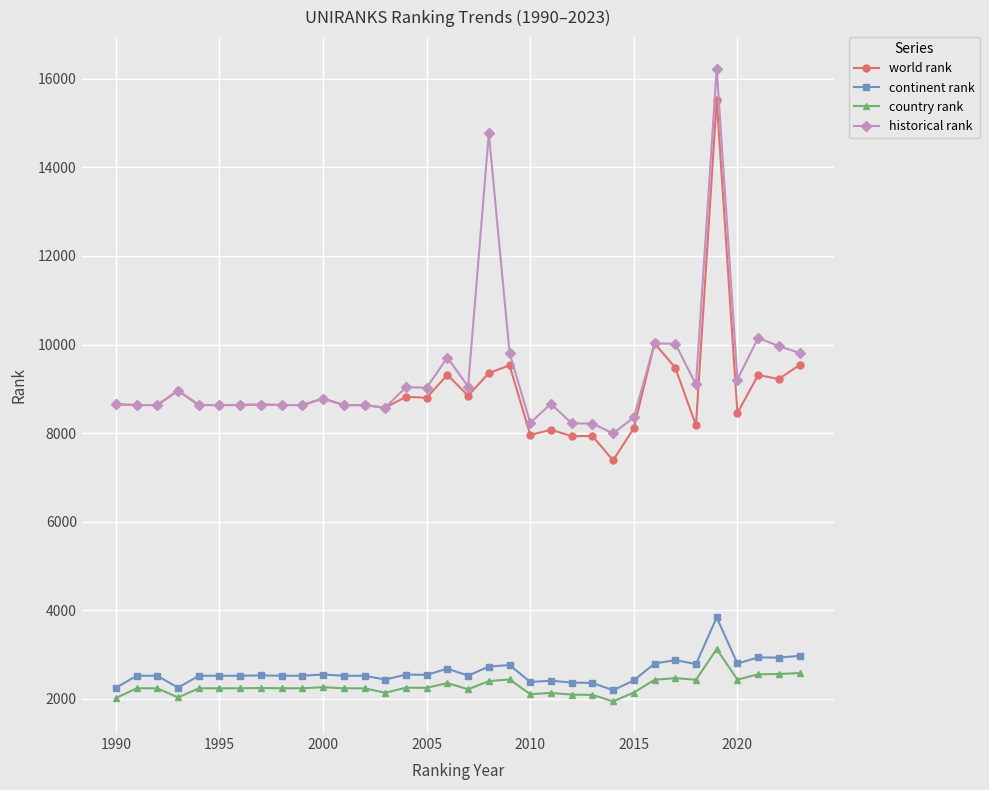

Which series has the widest spread of values?

historical rank